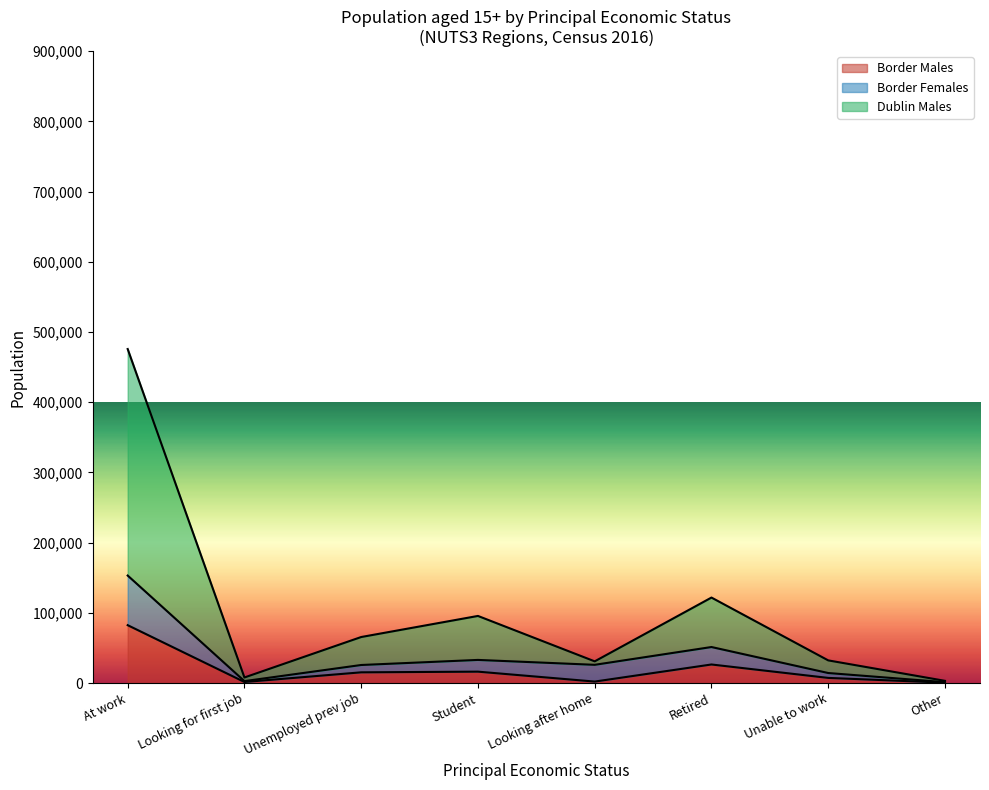

At which category is the sum across all series the highest?

At work